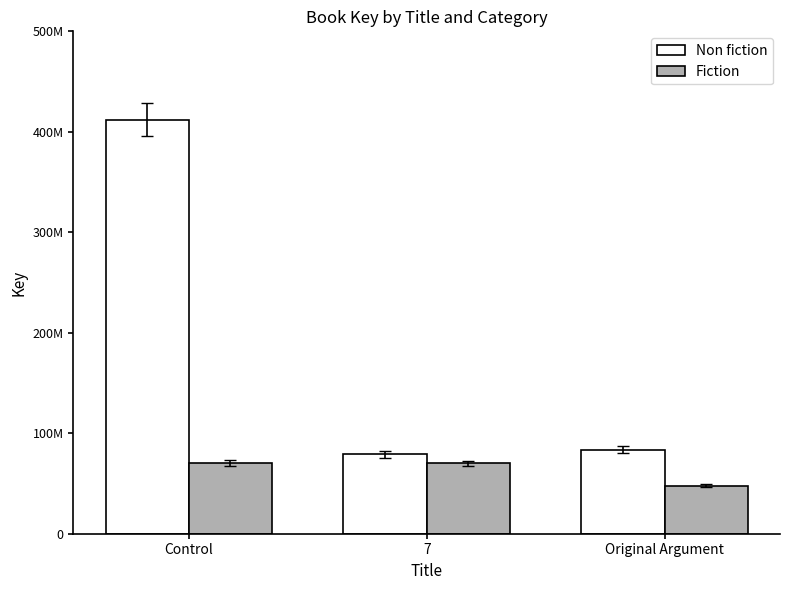

Which series has the widest spread of values?

Non fiction